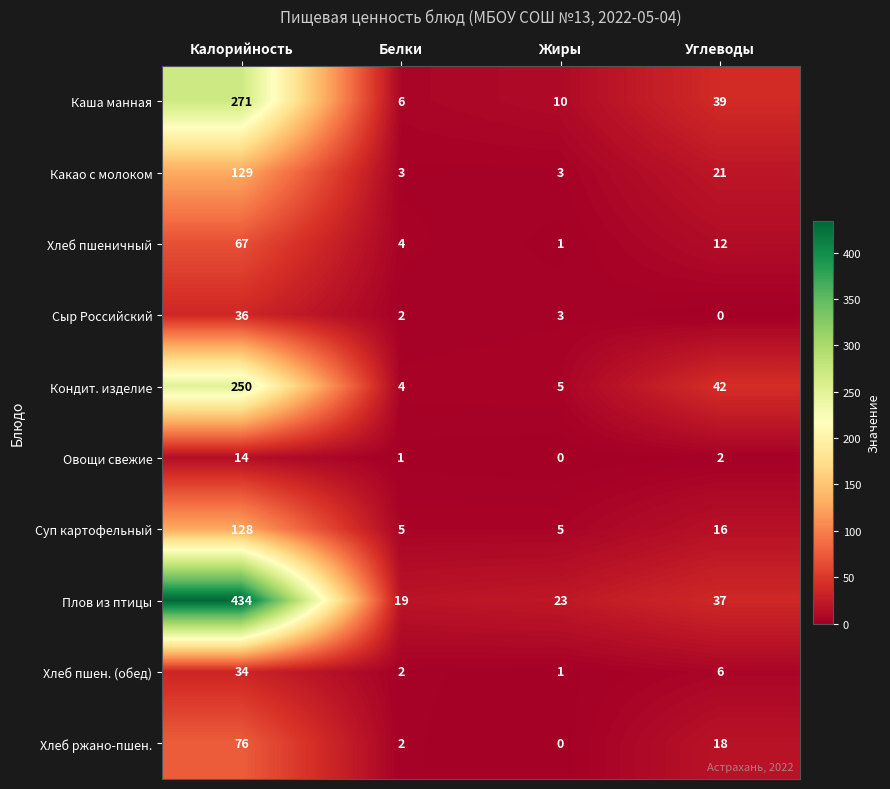

How many data points does each series have?

4